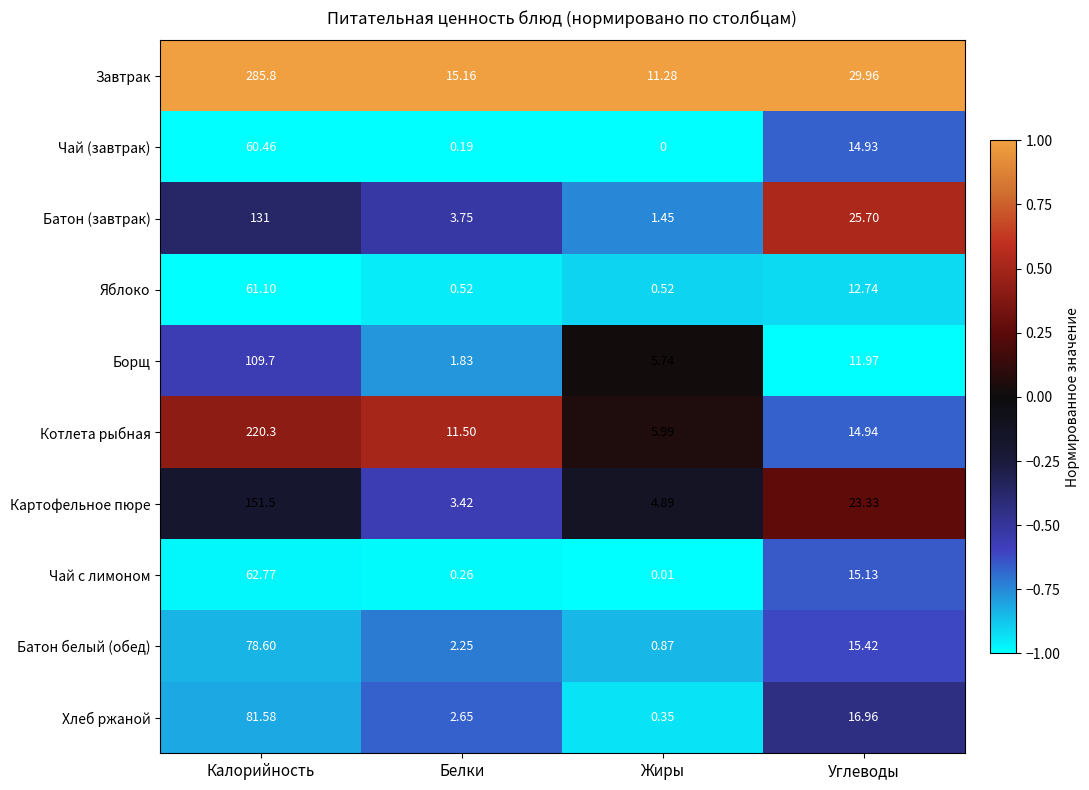

At which category is the sum across all series the highest?

Калорийность